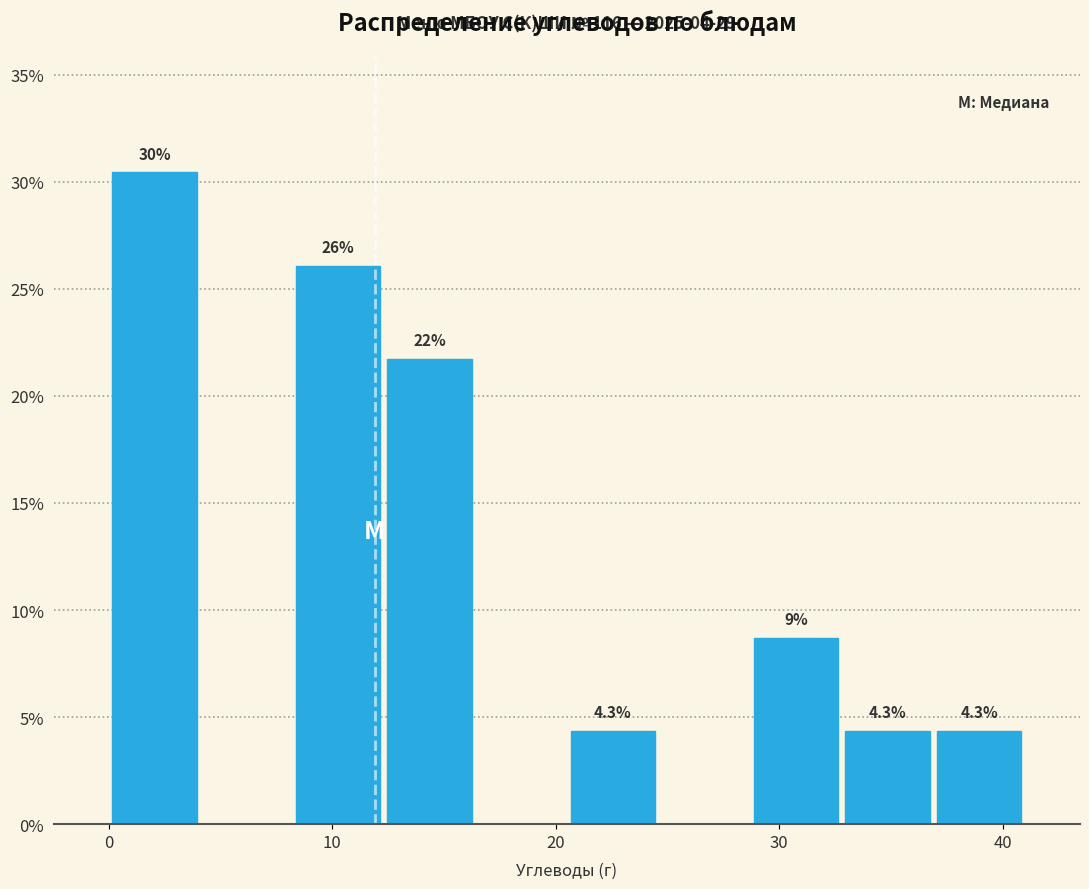

Over which range of the x-axis is the bar tallest?

0.0 to 4.1